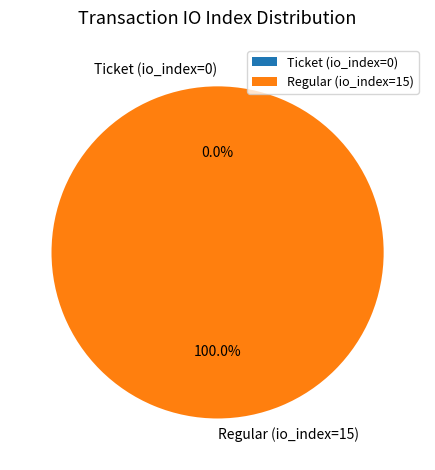

To the nearest percent, what is the difference between the largest and smallest slice percentages?

100%